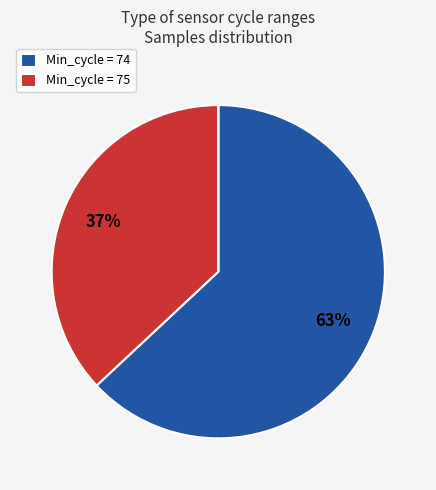

To the nearest percent, what is the difference between the largest and smallest slice percentages?

63%